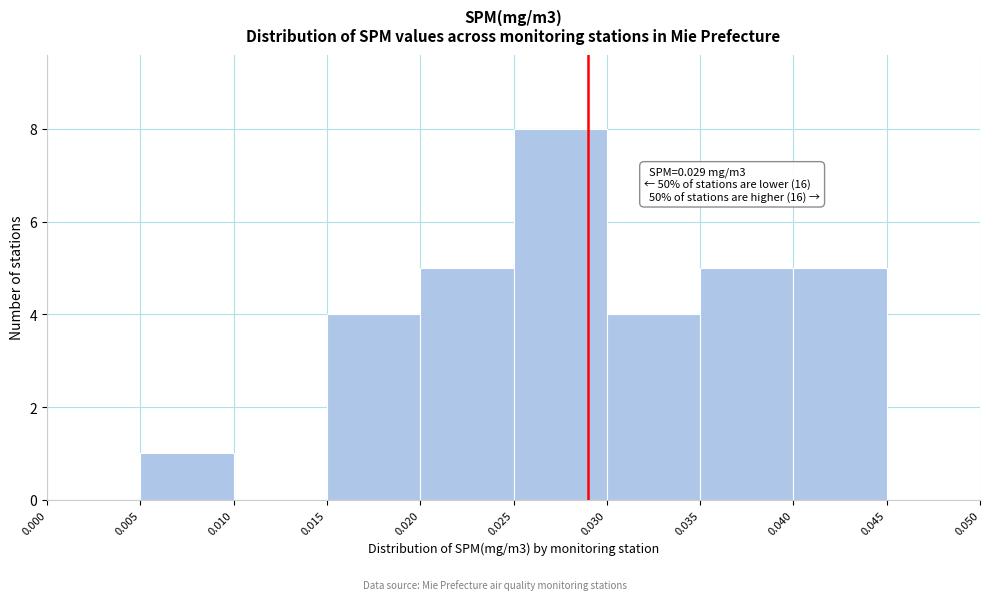

Which range on the x-axis has the tallest bar?

0.025 to 0.030